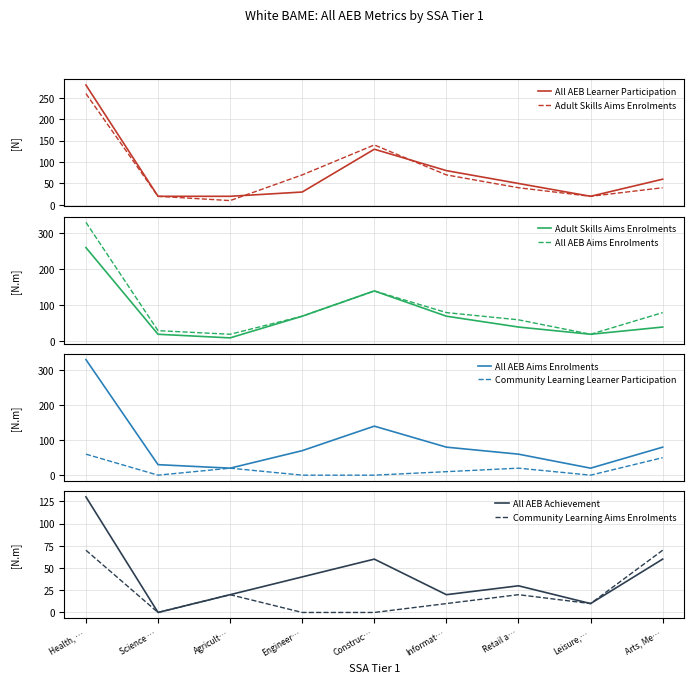

What is the average value of the Community Learning Aims Enrolments series?

22